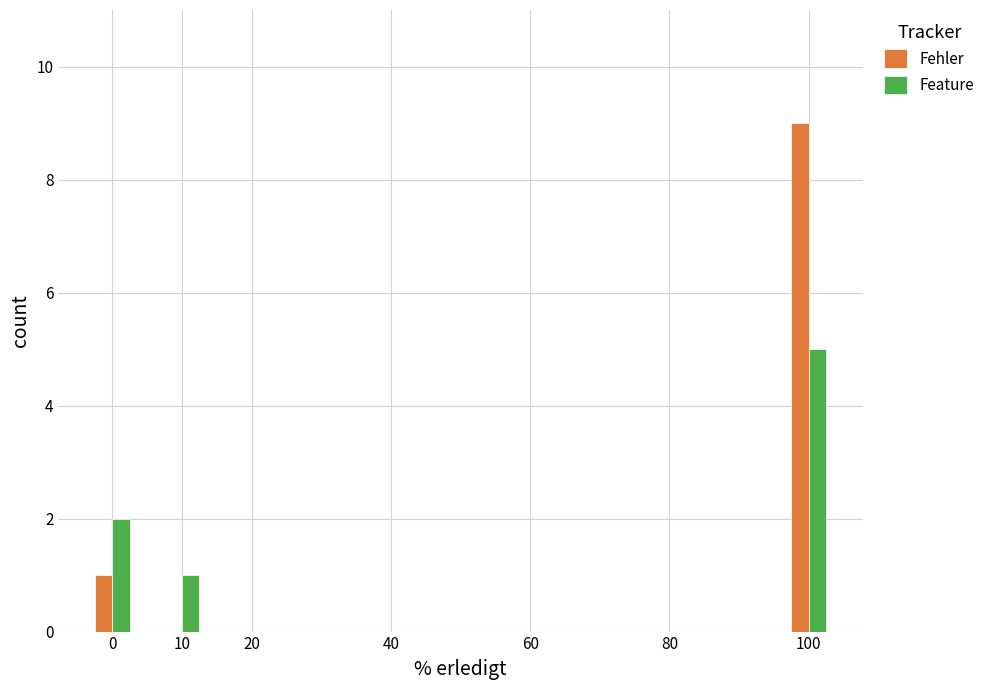

What is the approximate value of Feature at 0?

2